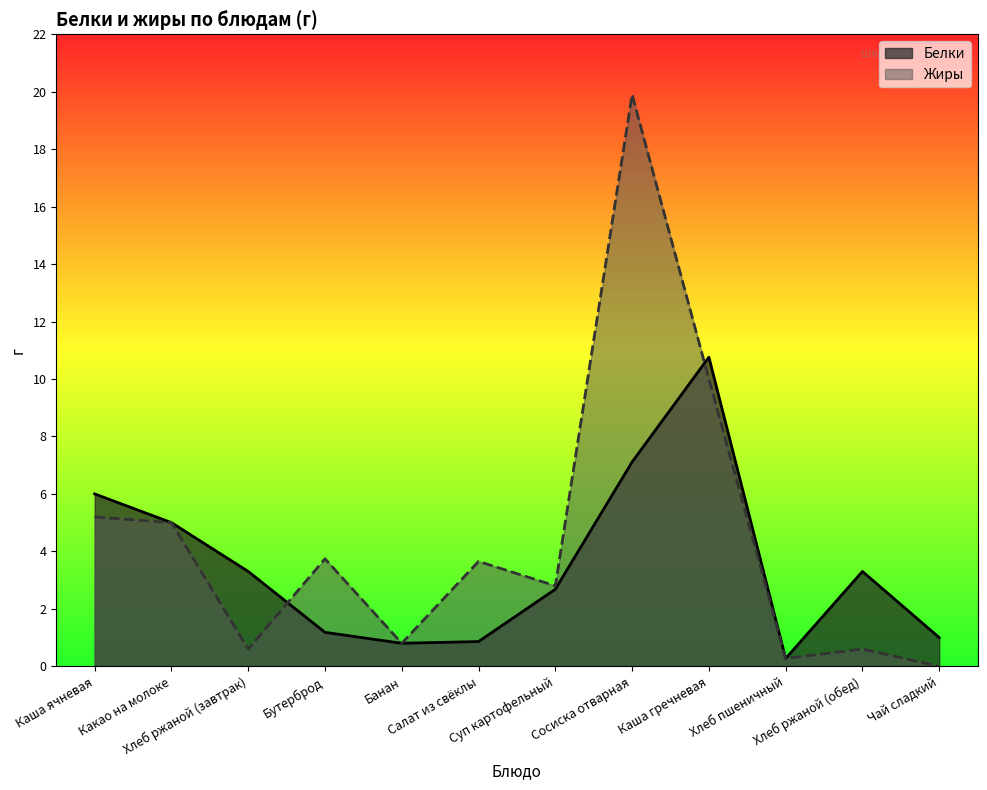

What is the total value across all series at Хлеб пшеничный?

0.5